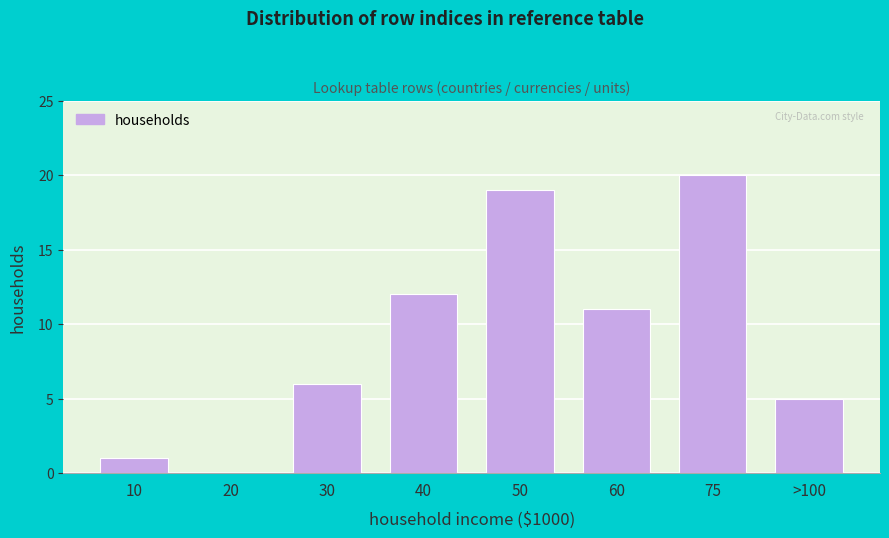

Reading left to right, list all the values displayed in this chart.

10=1	20=0	30=6	40=12	50=19	60=11	75=20	>100=5